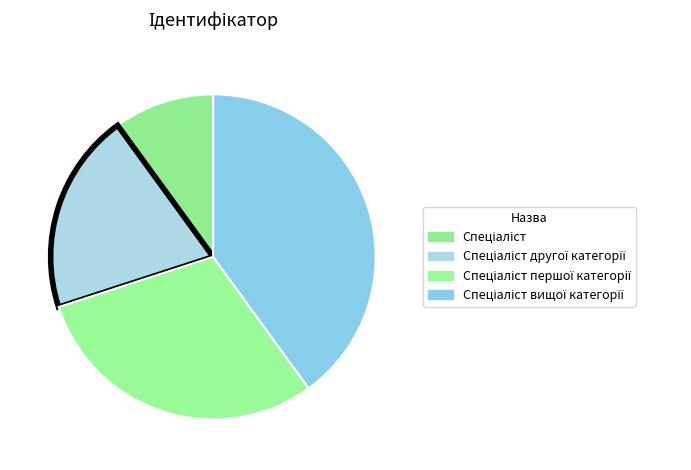

How many slices are in this pie chart?

4